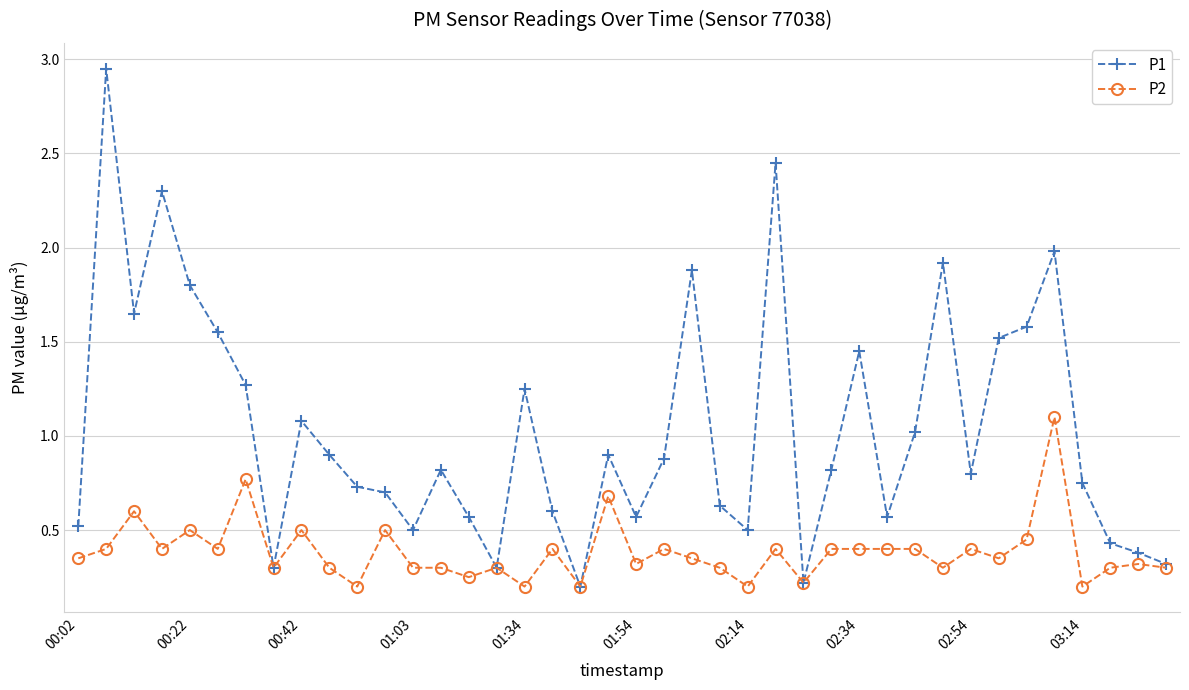

What is the highest value of the P2 series?

1.1